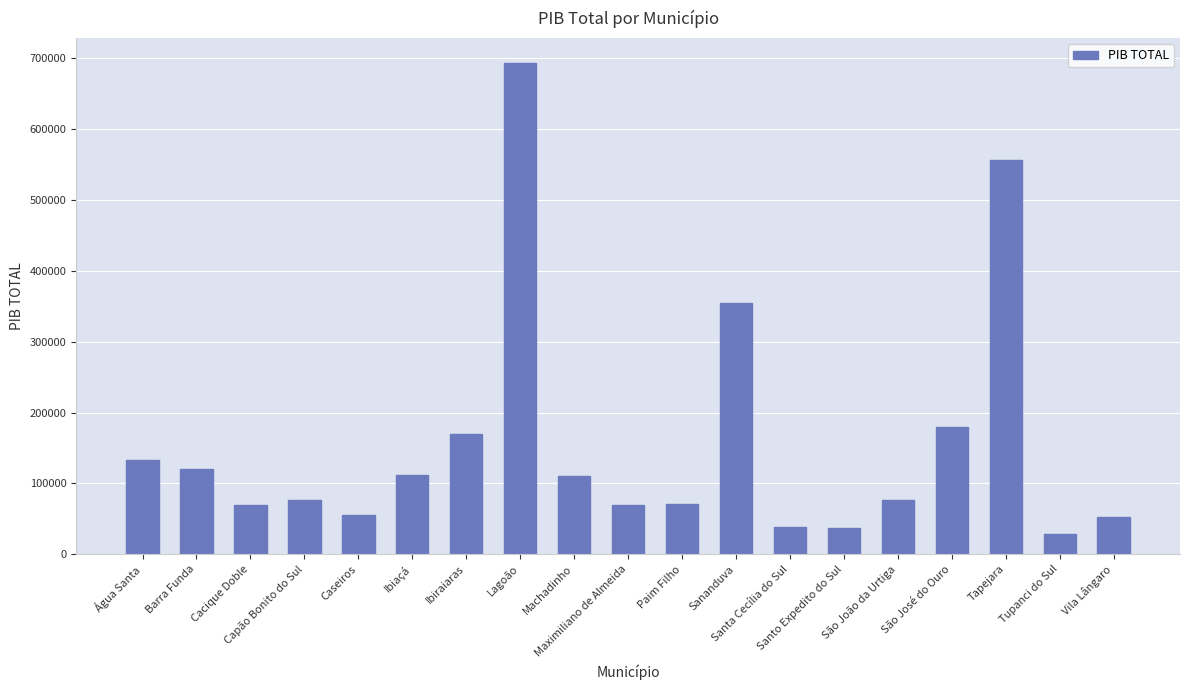

What is the difference between the maximum and minimum values?

665295.9